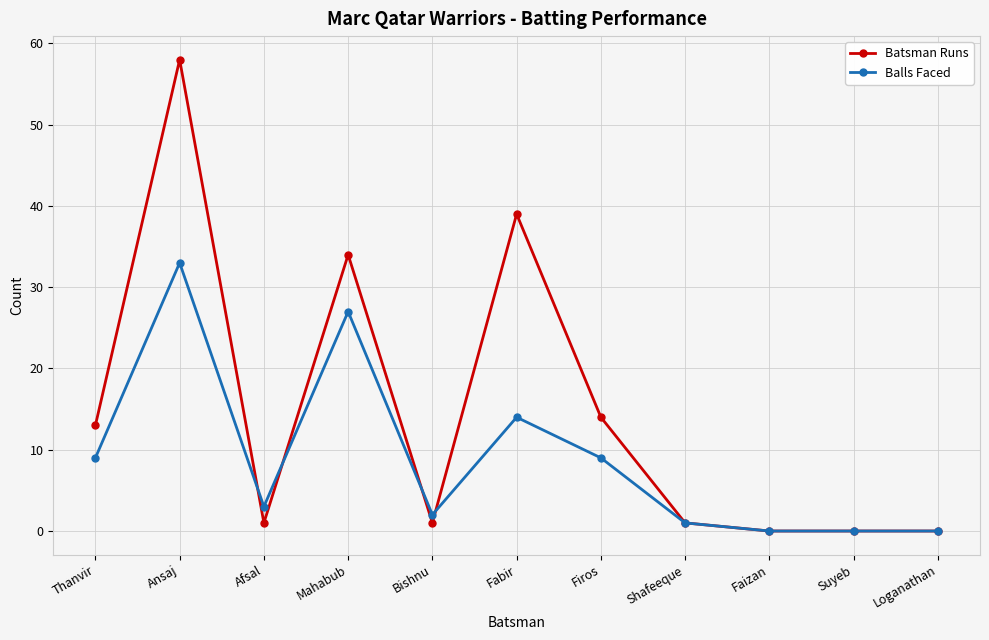

List the series in order of their peak value, lowest first.

Balls Faced, Batsman Runs